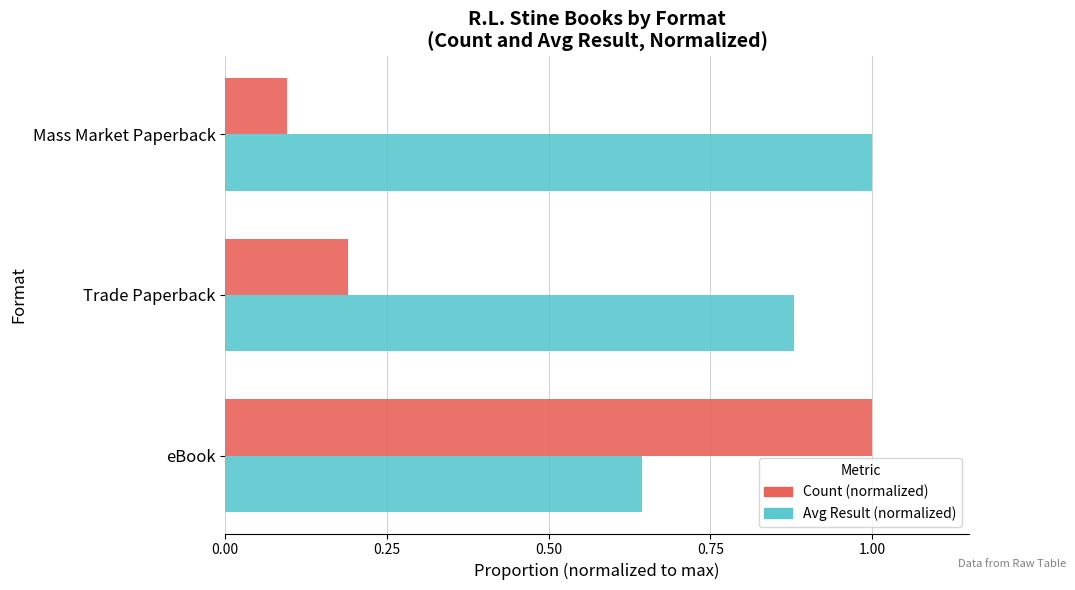

Which series has the widest spread of values?

Count (normalized)